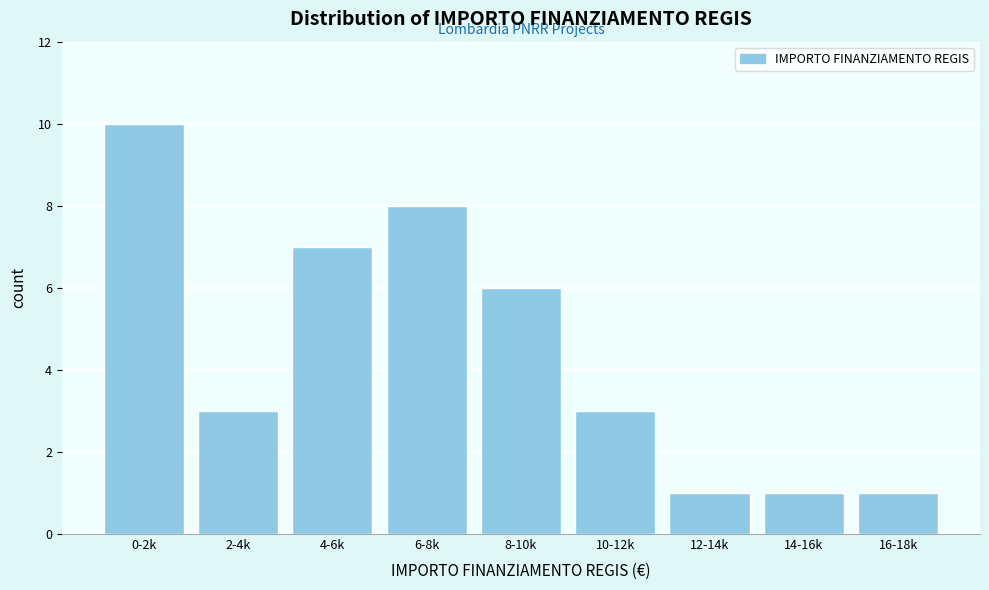

Reading right to left, what are all the values shown in this chart?

16-18k=1	14-16k=1	12-14k=1	10-12k=3	8-10k=6	6-8k=8	4-6k=7	2-4k=3	0-2k=10